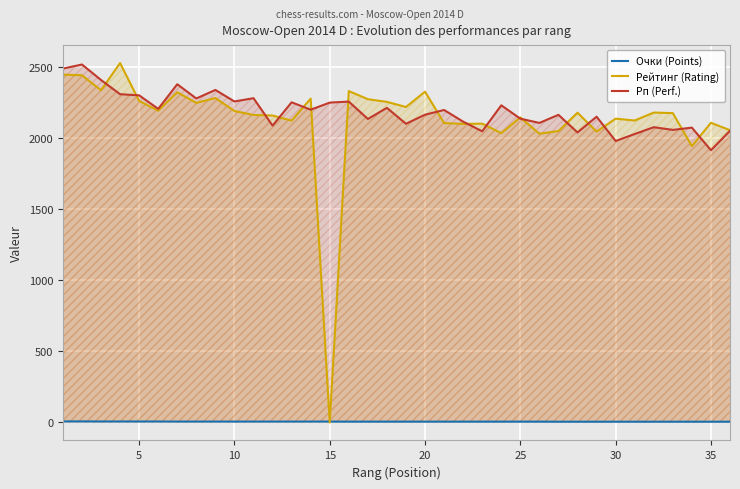

What is the maximum value shown in the chart?

2528.0